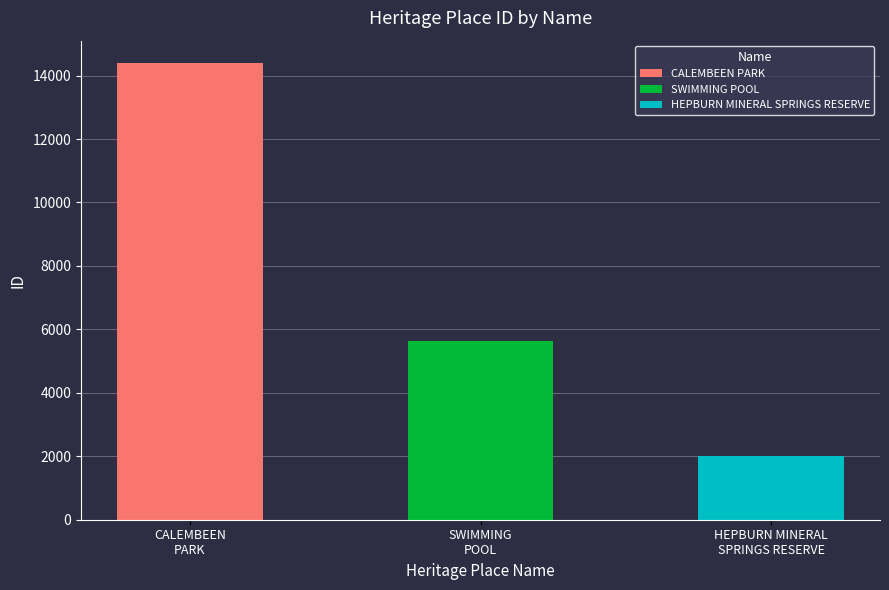

Reading left to right, transcribe all the data shown in this chart.

CALEMBEEN PARK=14382	SWIMMING POOL=5639	HEPBURN MINERAL SPRINGS RESERVE=1993